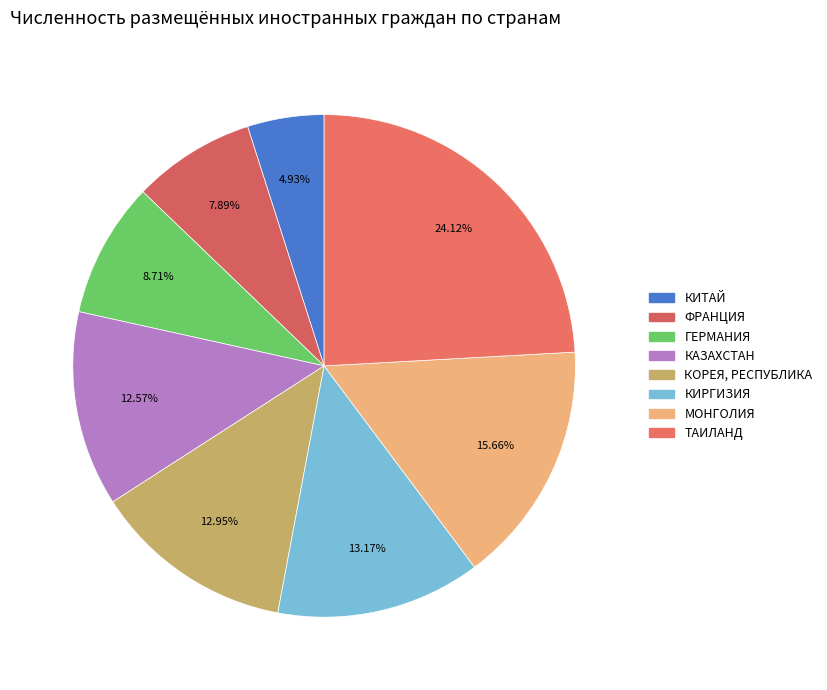

Which category has the smallest portion of the pie?

КИТАЙ